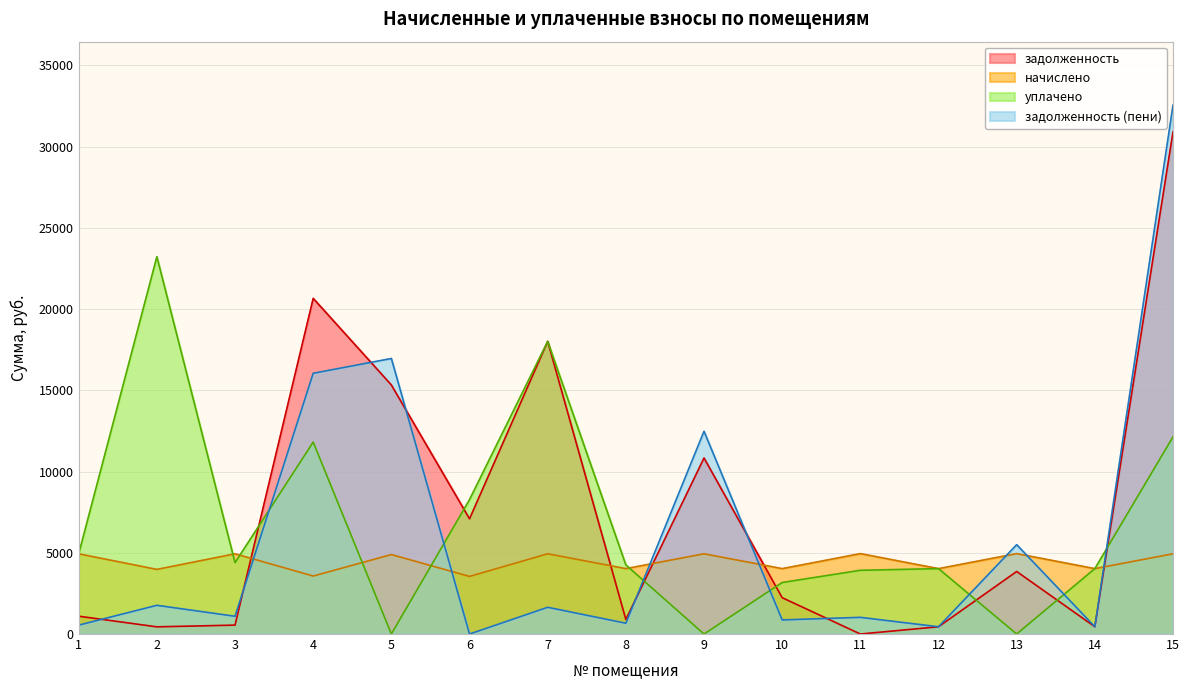

Which series has the largest total across all categories?

задолженность